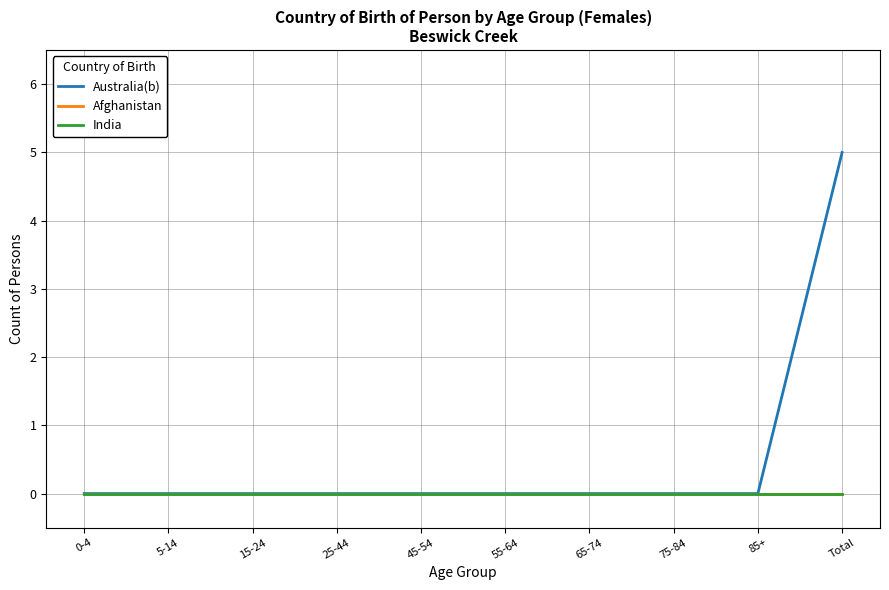

Does the chart have visible grid lines?

Yes